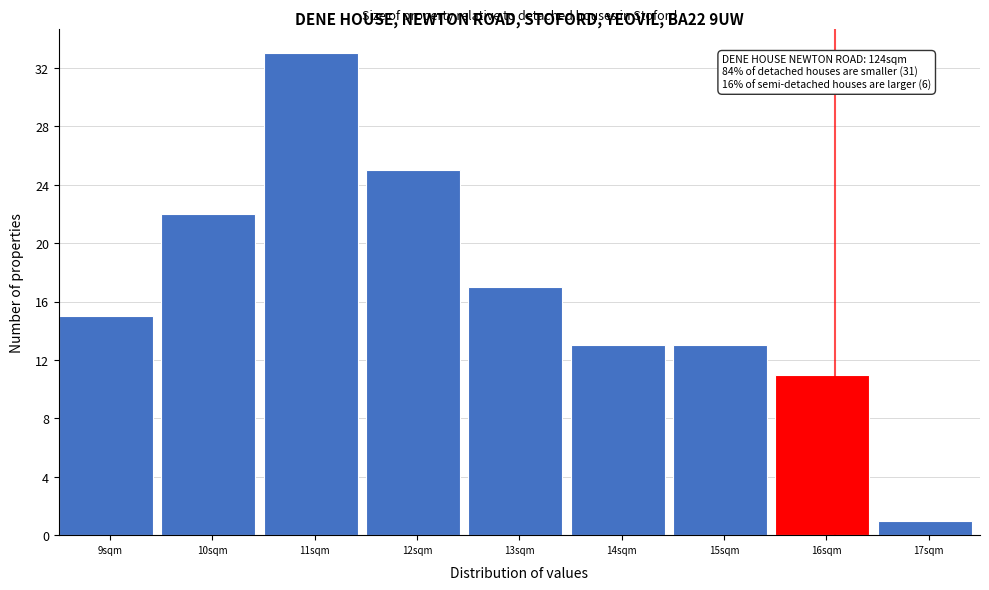

Reading left to right, transcribe all the data shown in this chart.

15	22	33	25	17	13	13	11	1